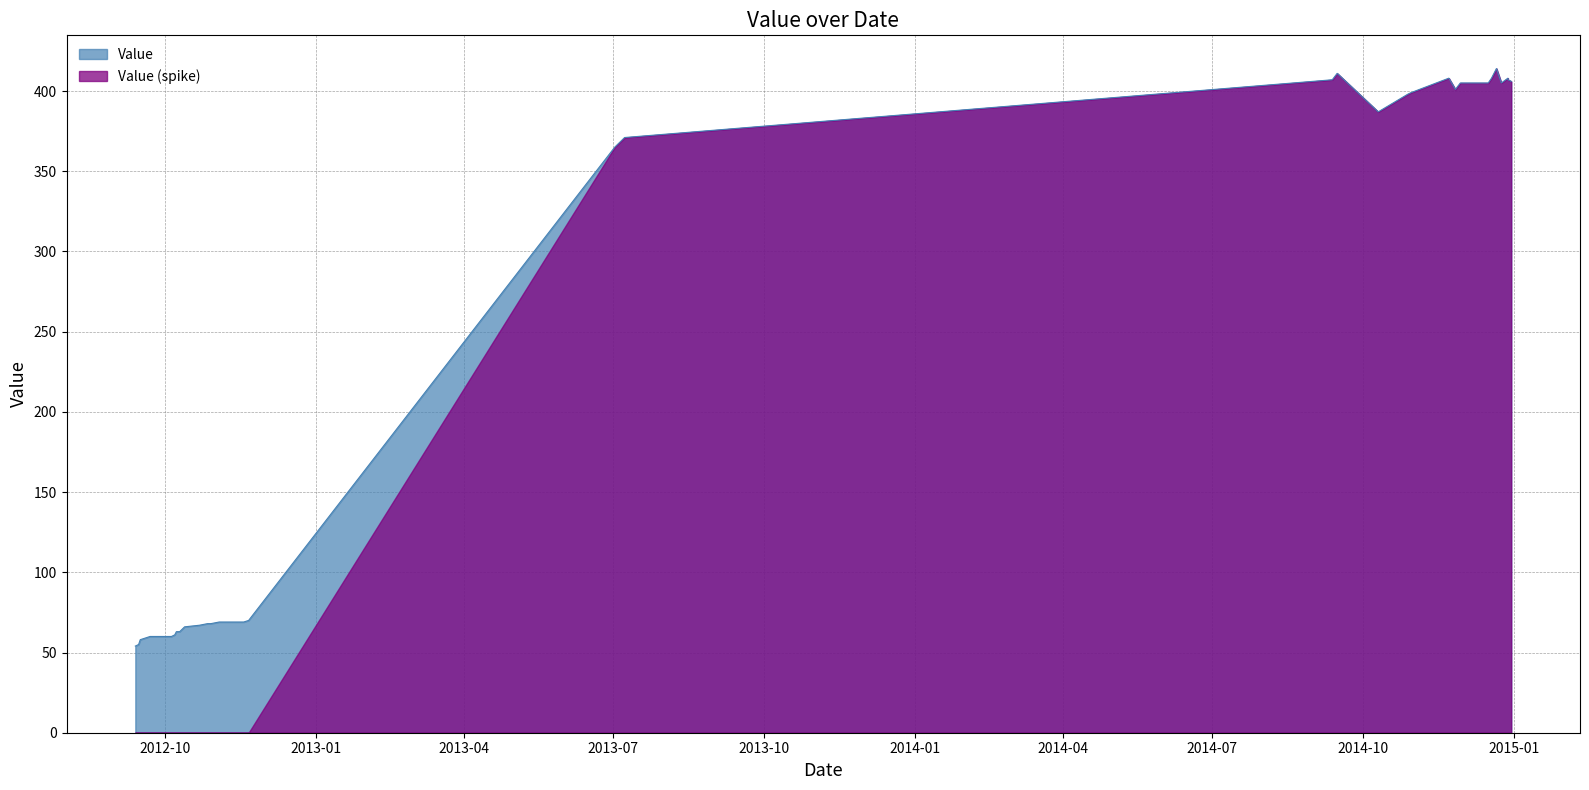

What is the greatest value displayed?

414